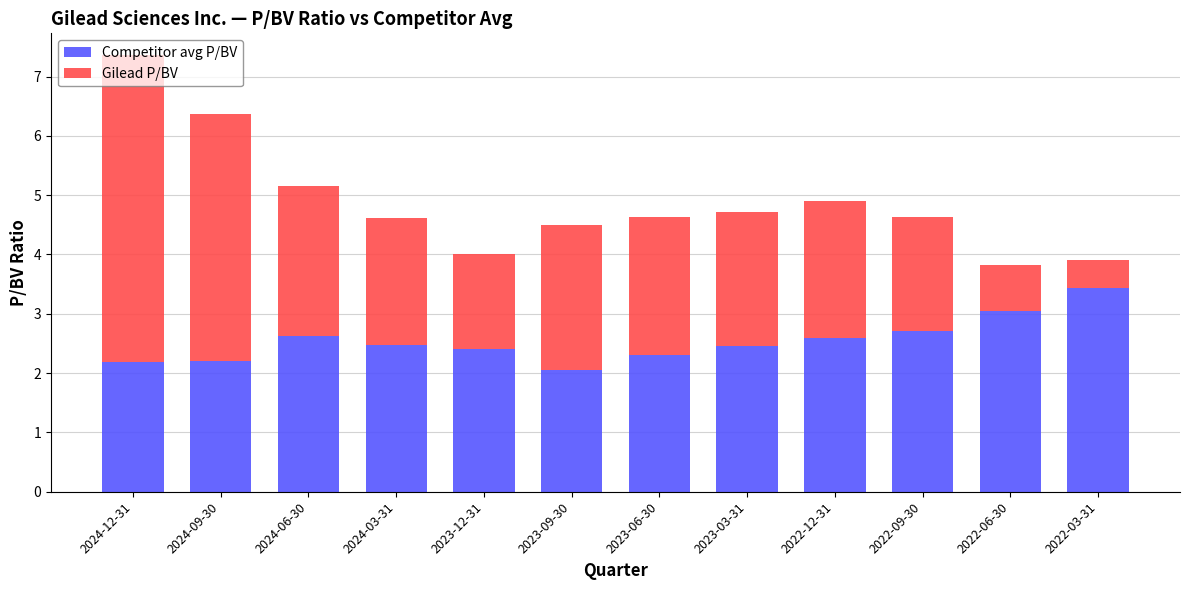

What is the sum of the Competitor avg P/BV values at 2023-03-31 and 2022-06-30?

5.5